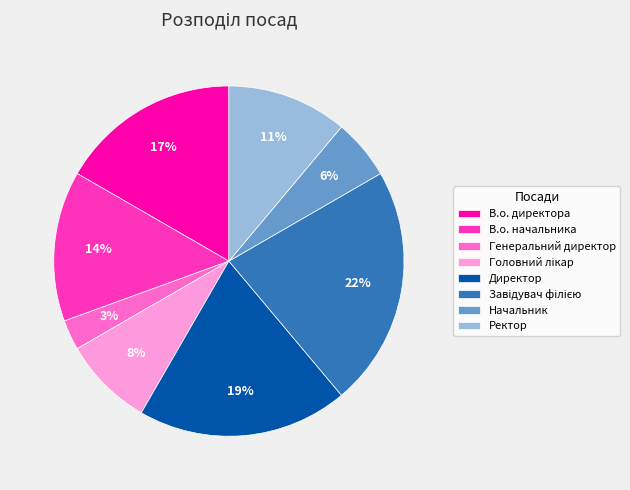

To the nearest percent, what is the combined percentage of В.о. директора and Ректор?

28%